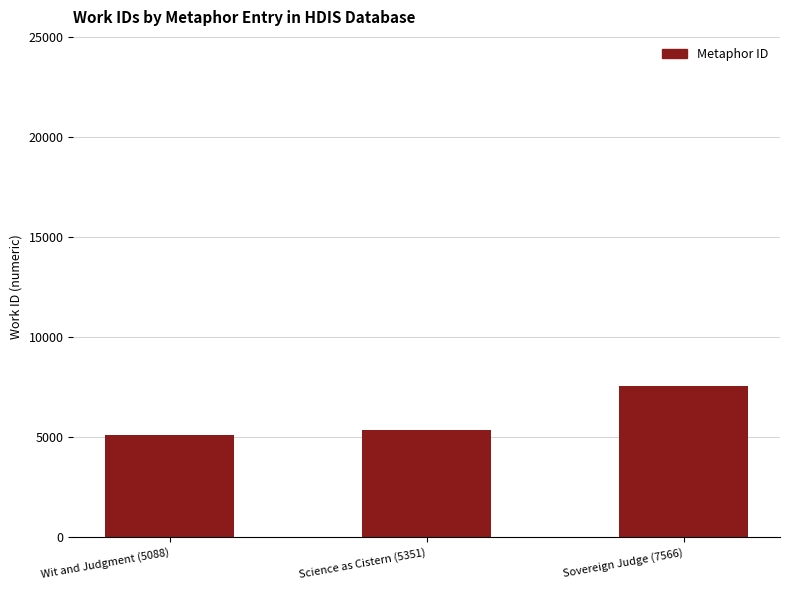

Is it true that the value at Sovereign Judge (7566) is 7566?

True